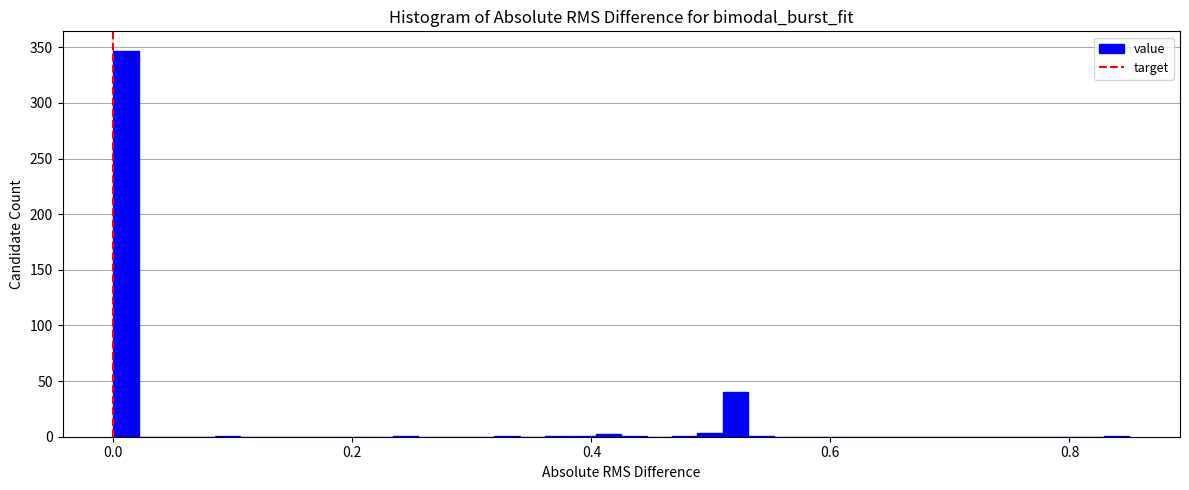

Around what value on the x-axis is the tallest bar? Give the approximate position of its centre, as read against the axis.

0.02